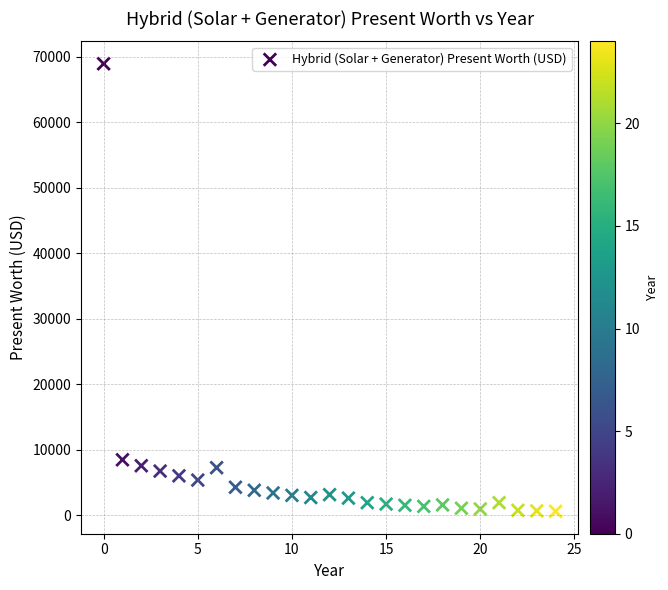

What Y value in the scatter plot is closest to 34784?

8495.9